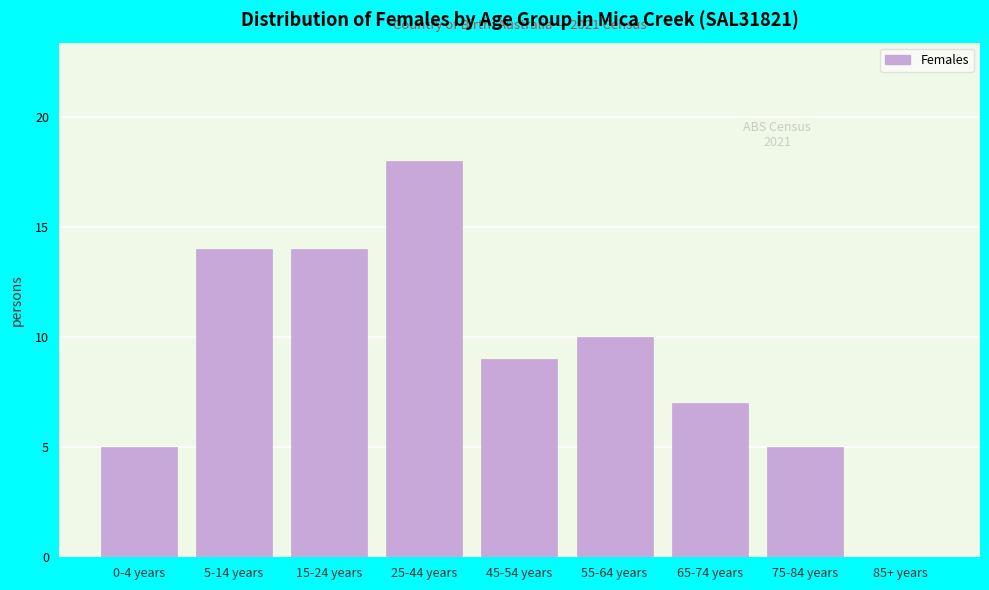

Reading right to left, extract all data points from this chart.

85+ years=0	75-84 years=5	65-74 years=7	55-64 years=10	45-54 years=9	25-44 years=18	15-24 years=14	5-14 years=14	0-4 years=5